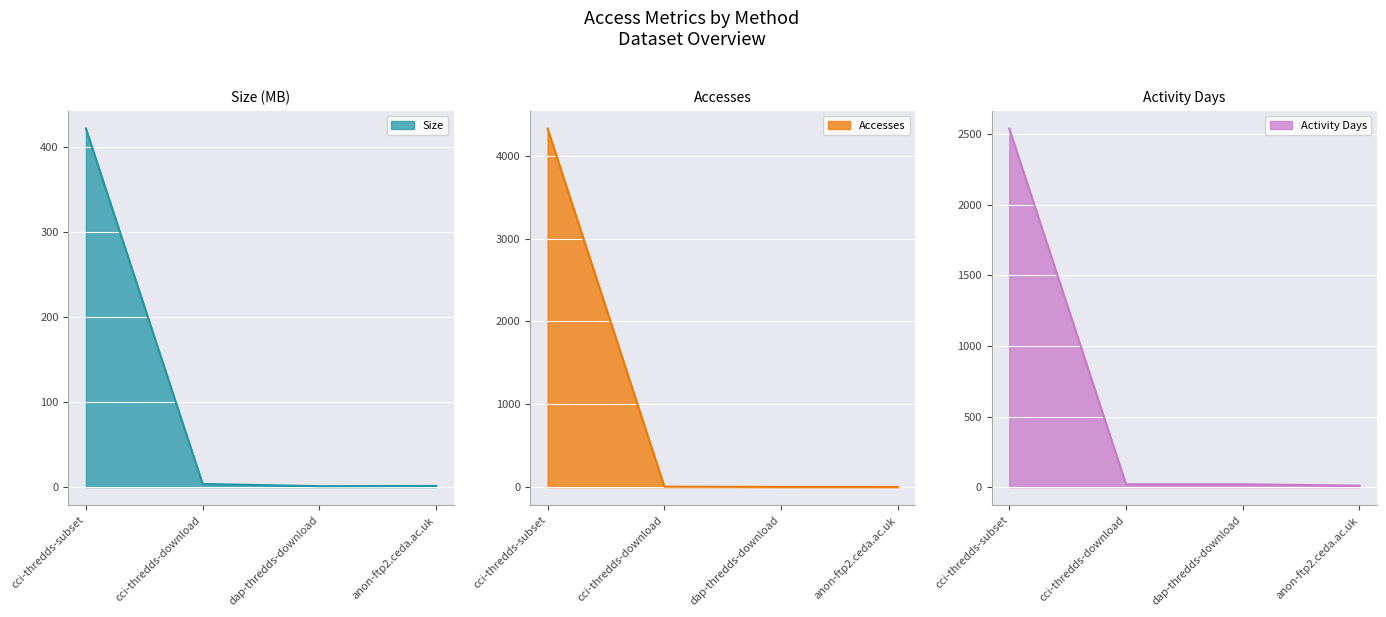

How many lines are shown in the chart?

3